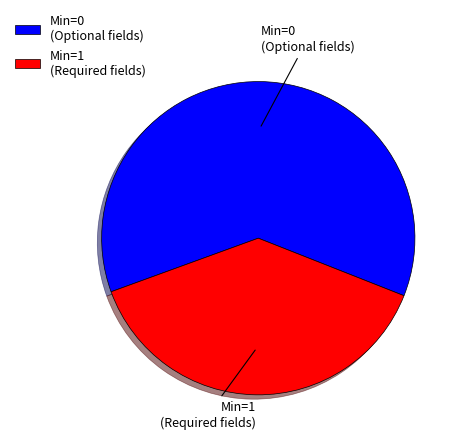

What is the ratio of the value at Min=0 (Optional fields) to the value at Min=1 (Required fields)?

1.6